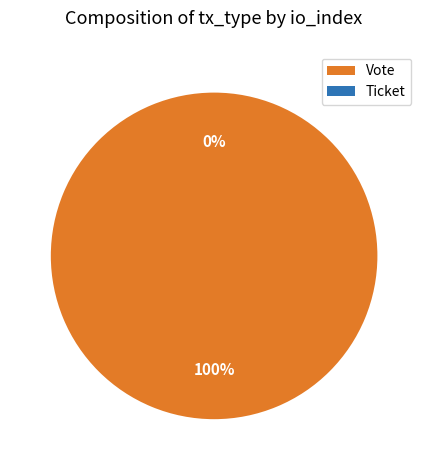

To the nearest percent, what is the average slice percentage?

50%